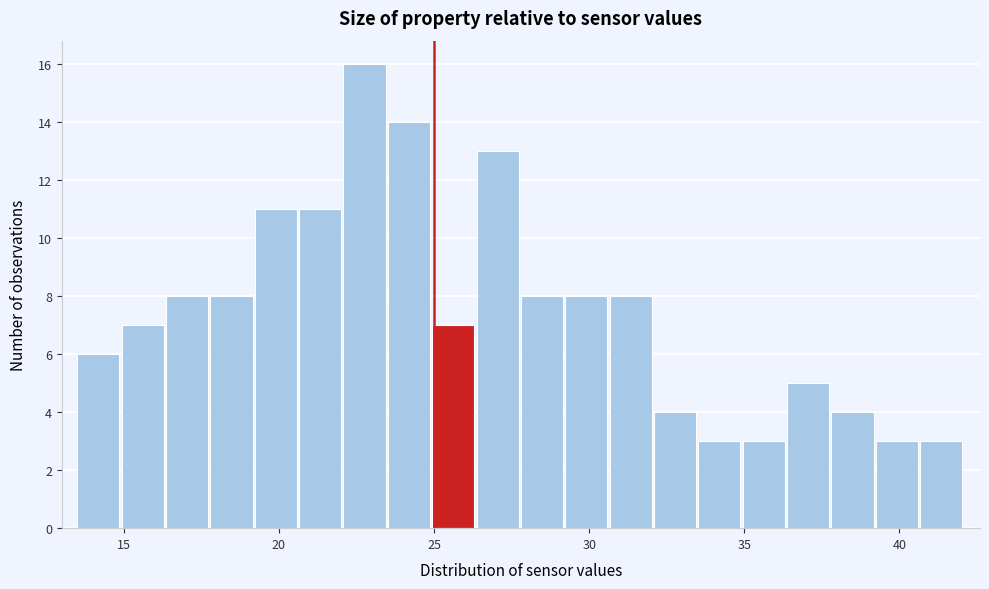

Read against the x-axis, roughly where is the centre of the tallest bar?

23.0